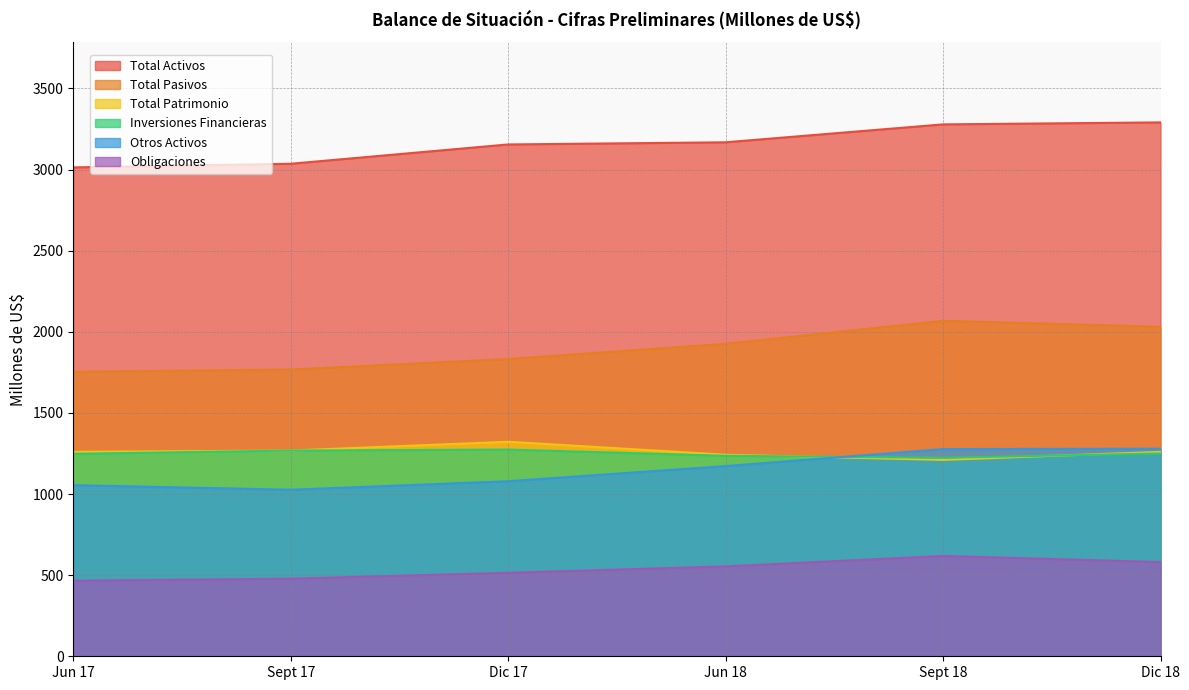

Which series has the largest total across all categories?

Total Activos